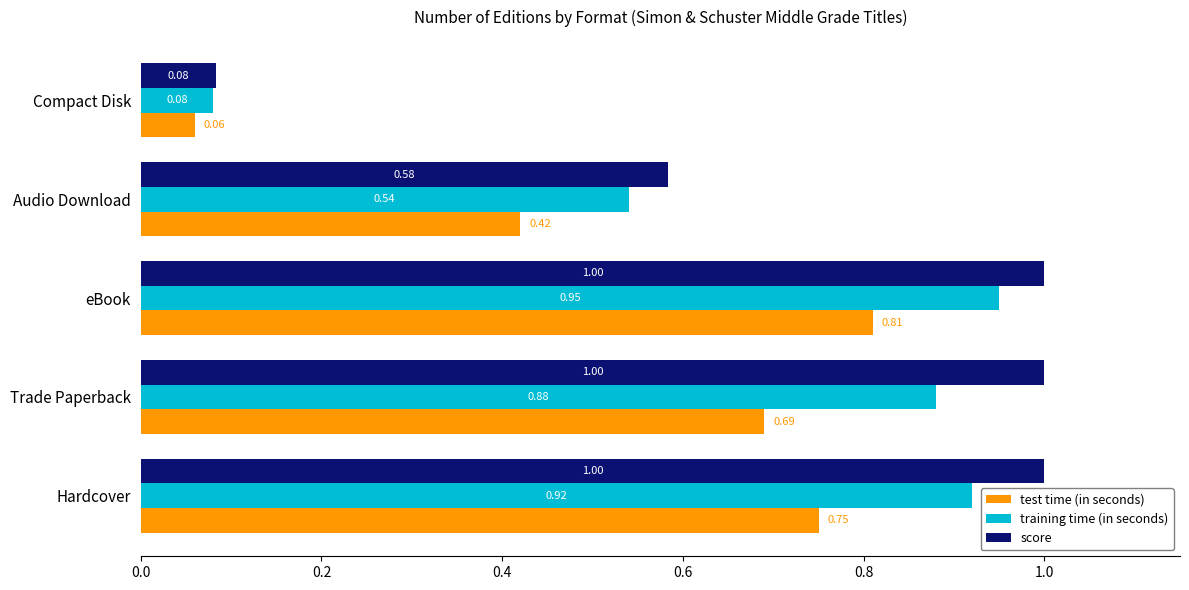

What is the maximum value shown in the chart?

1.0